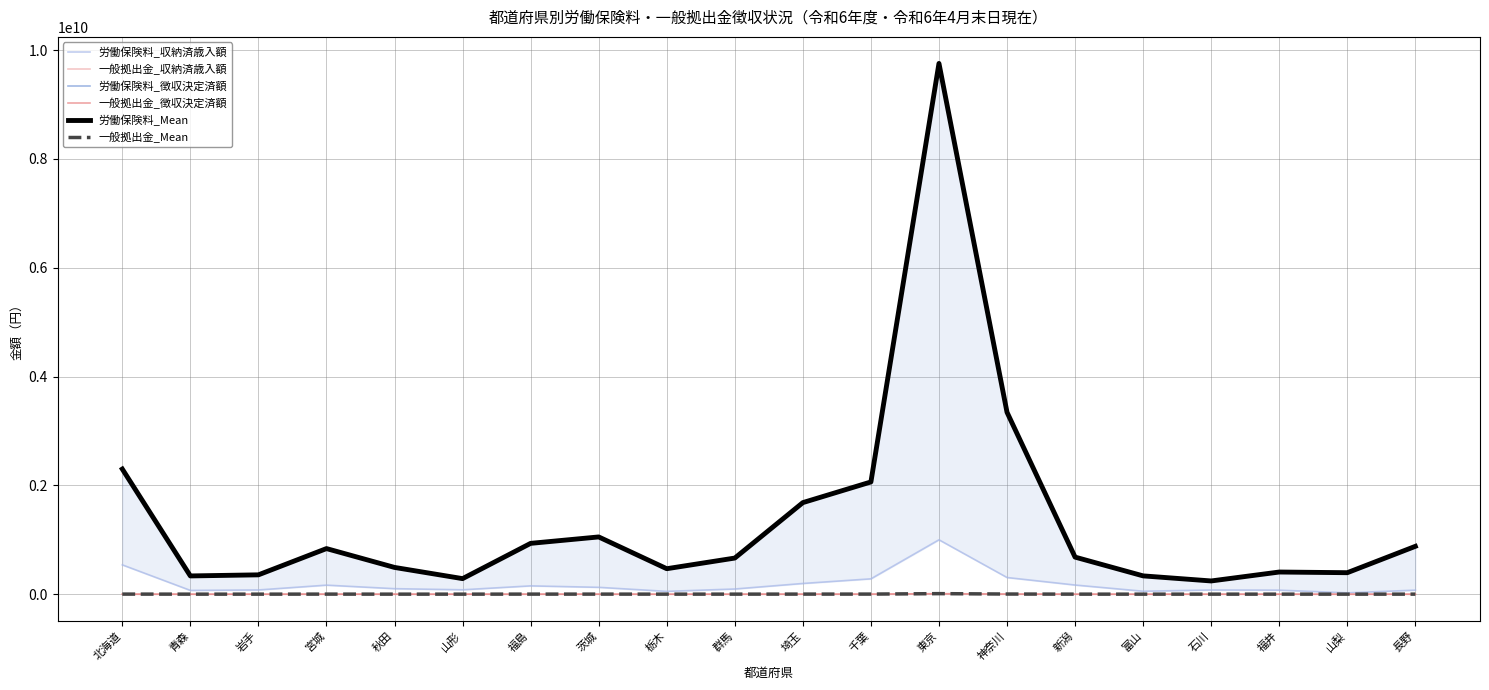

What are all the series names shown in the legend?

労働保険料_収納済歳入額, 一般拠出金_収納済歳入額, 労働保険料_徴収決定済額, 一般拠出金_徴収決定済額, 労働保険料_Mean, 一般拠出金_Mean